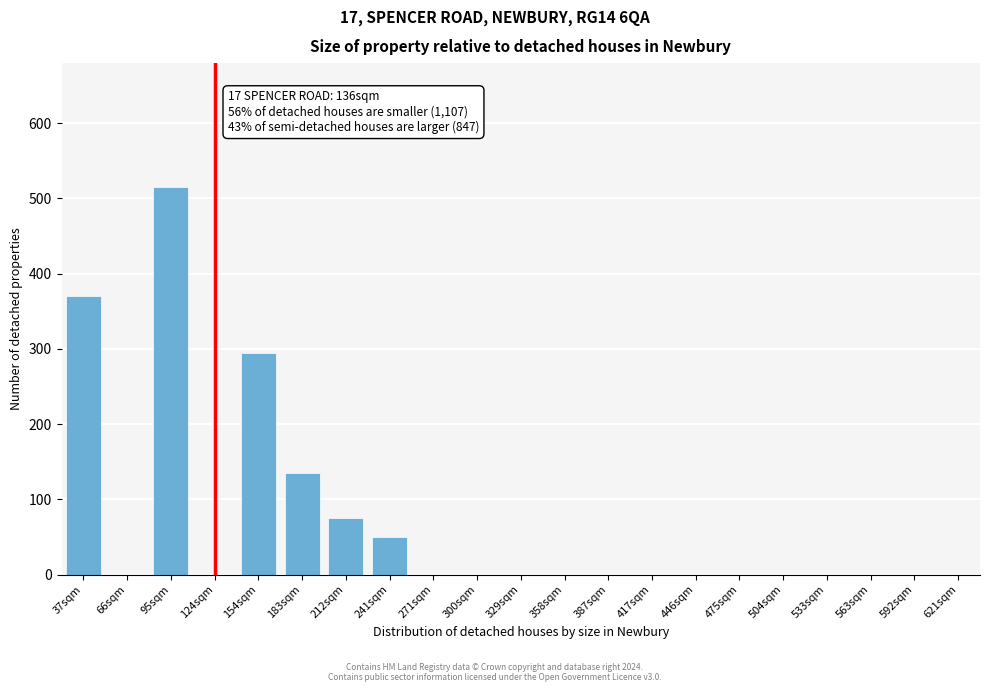

Reading left to right, extract all data points from this chart.

37sqm=370	66sqm=0	95sqm=515	124sqm=0	154sqm=295	183sqm=135	212sqm=75	241sqm=50	271sqm=0	300sqm=0	329sqm=0	358sqm=0	387sqm=0	417sqm=0	446sqm=0	475sqm=0	504sqm=0	533sqm=0	563sqm=0	592sqm=0	621sqm=0